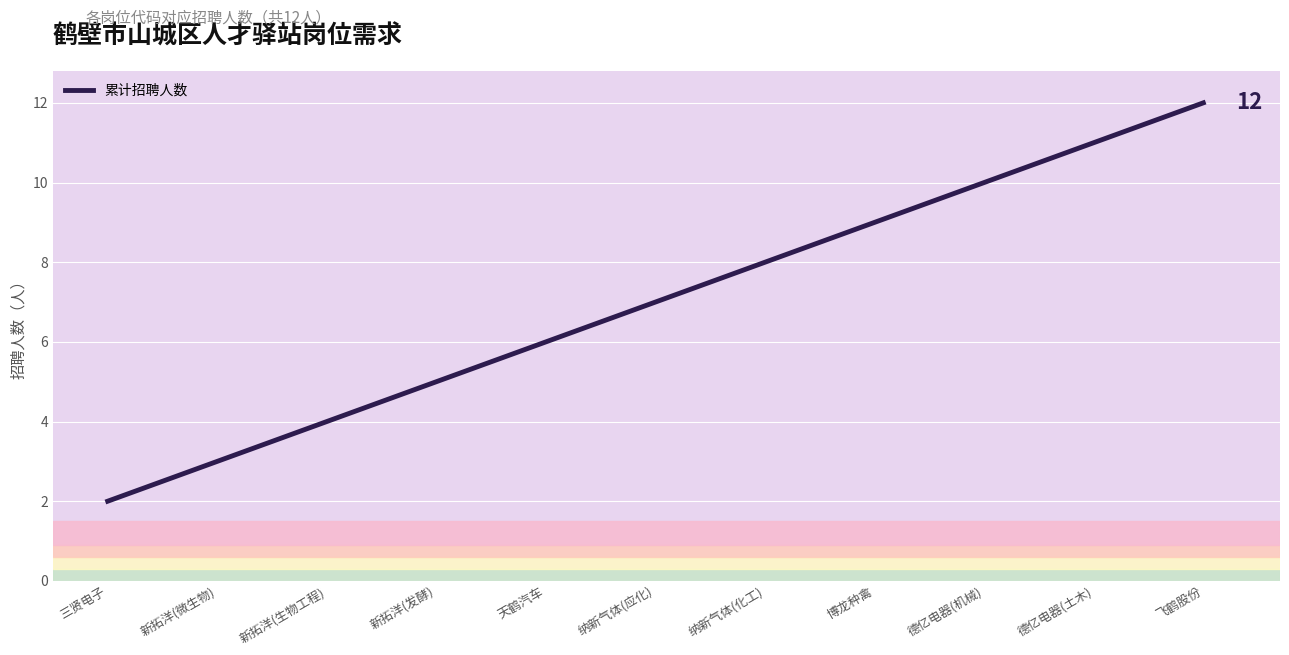

What is the minimum value shown in the chart?

2